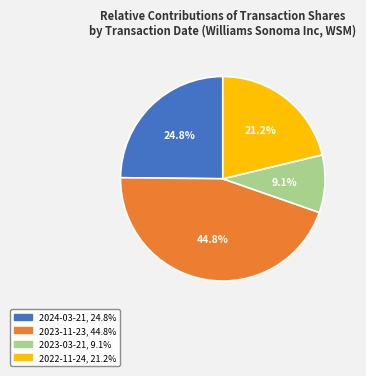

Which has a higher value, 2023-03-21 or 2024-03-21?

2024-03-21